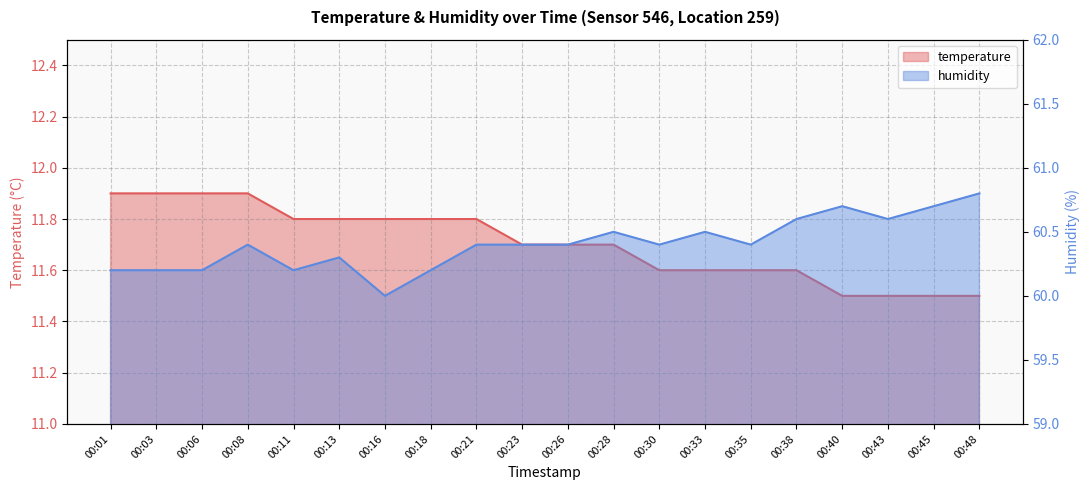

How many lines are shown in the chart?

2